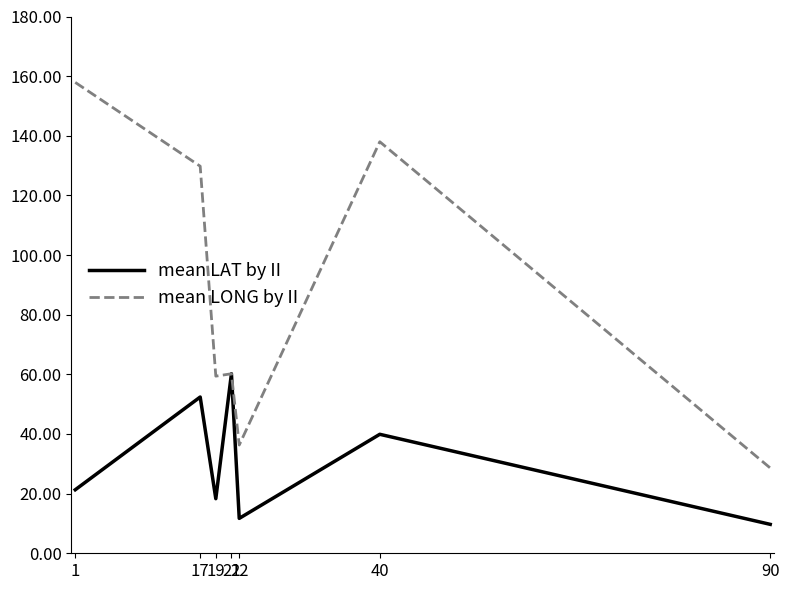

At 17, list the series in order from largest to smallest.

mean LONG by II, mean LAT by II